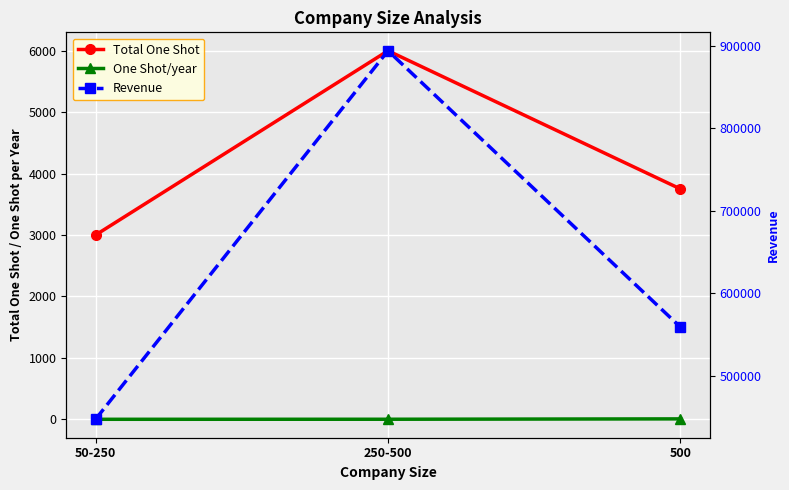

What position from the right is 500?

1